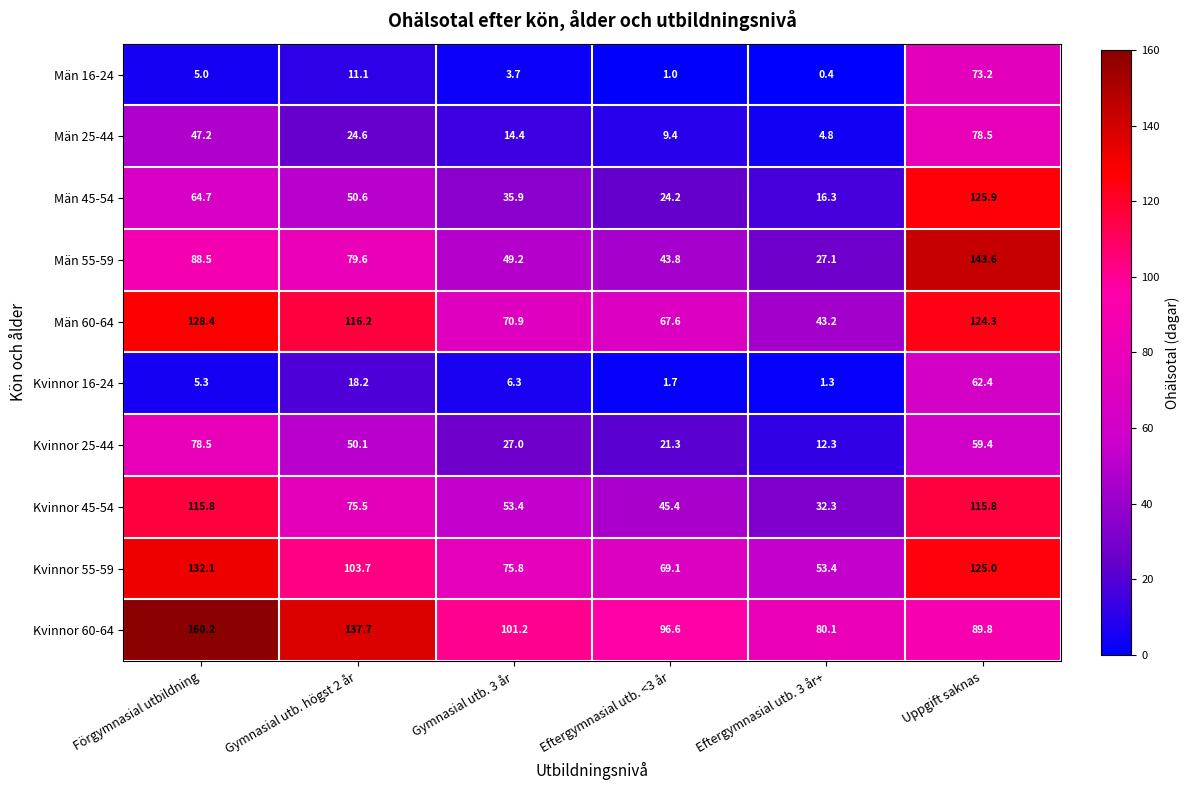

Is it true that Kvinnor 25-44 equals 36.1 at Eftergymnasial utb. <3 år?

False